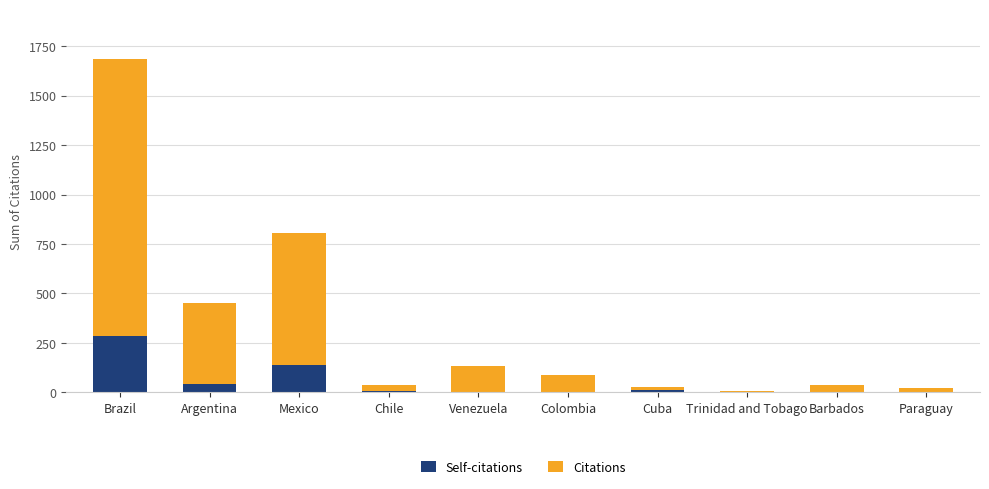

At which category is the sum across all series the highest?

Brazil